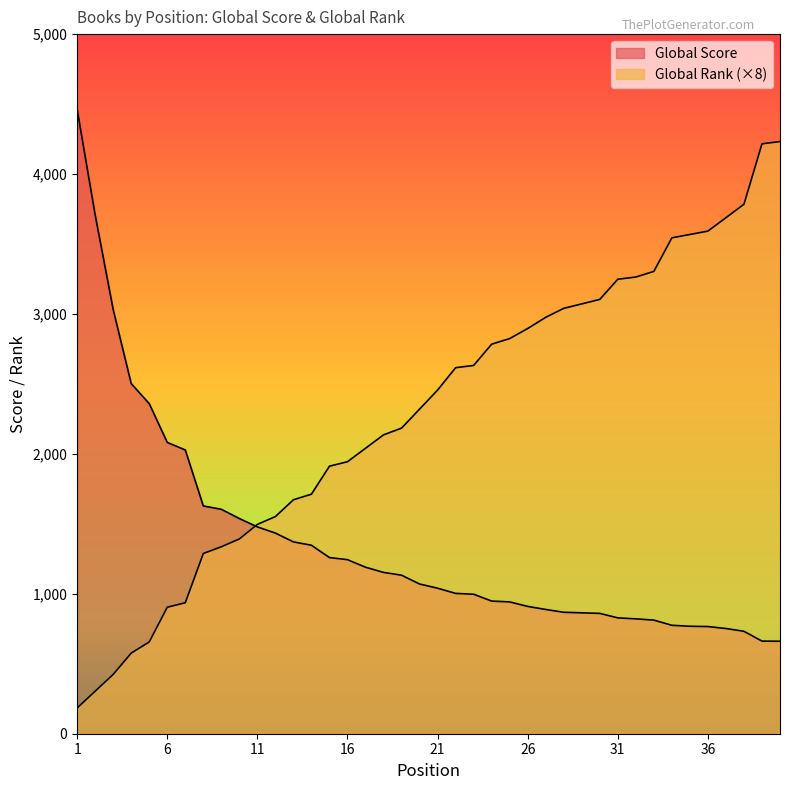

What is the difference between the second highest and minimum values in the Global Score series?

3046